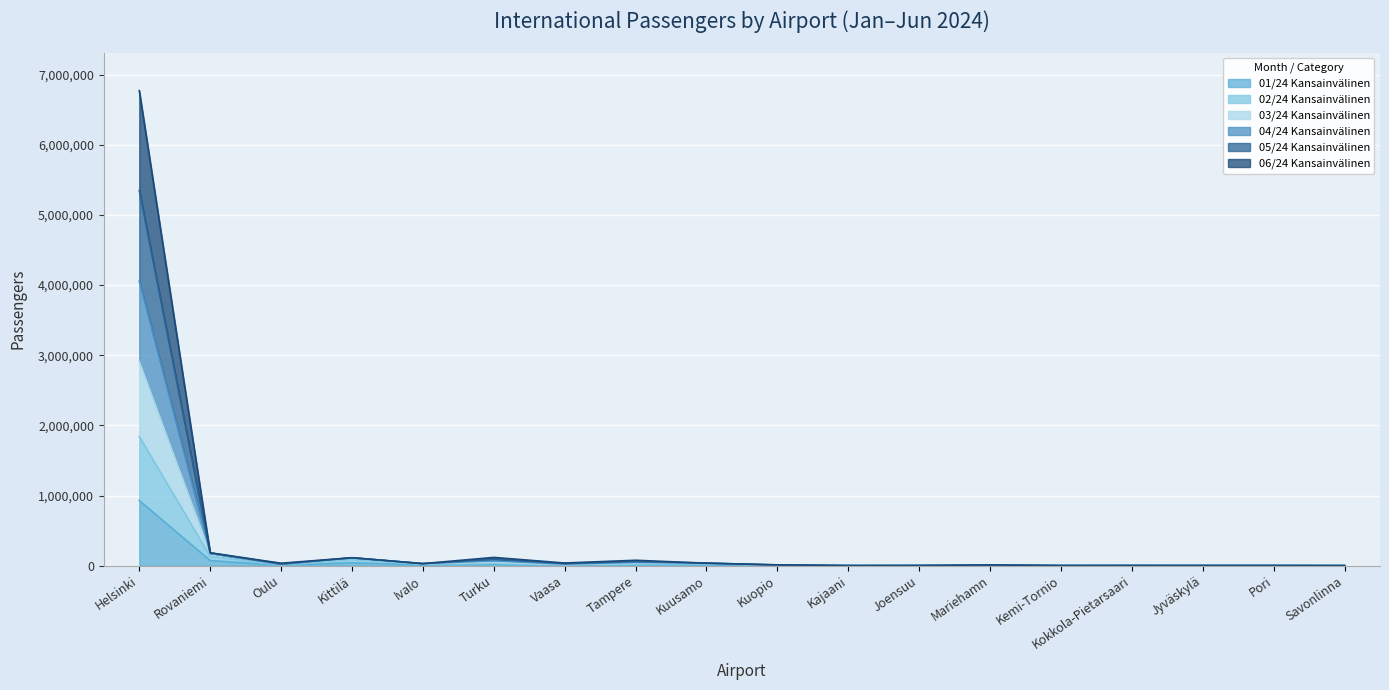

At which category is the sum across all series the highest?

Helsinki